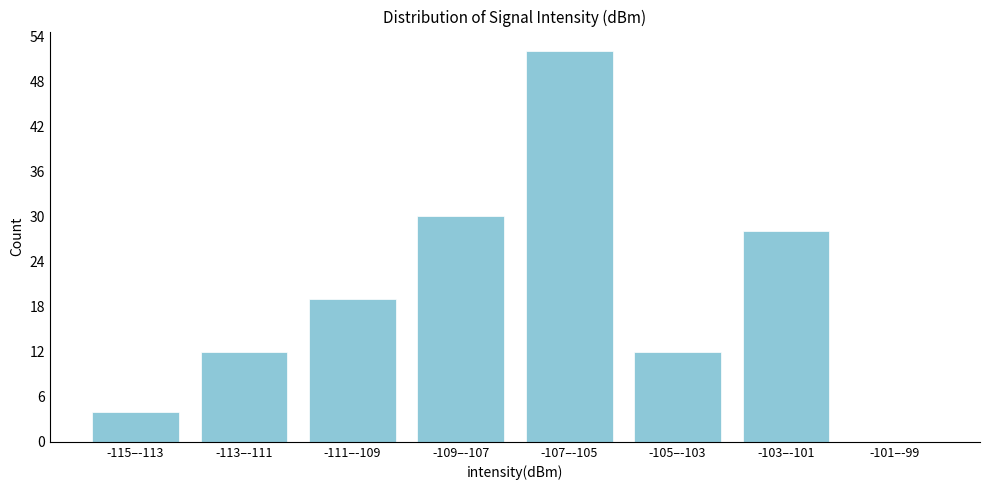

Reading left to right, list all the values displayed in this chart.

-115–-113=4	-113–-111=12	-111–-109=19	-109–-107=30	-107–-105=52	-105–-103=12	-103–-101=28	-101–-99=0